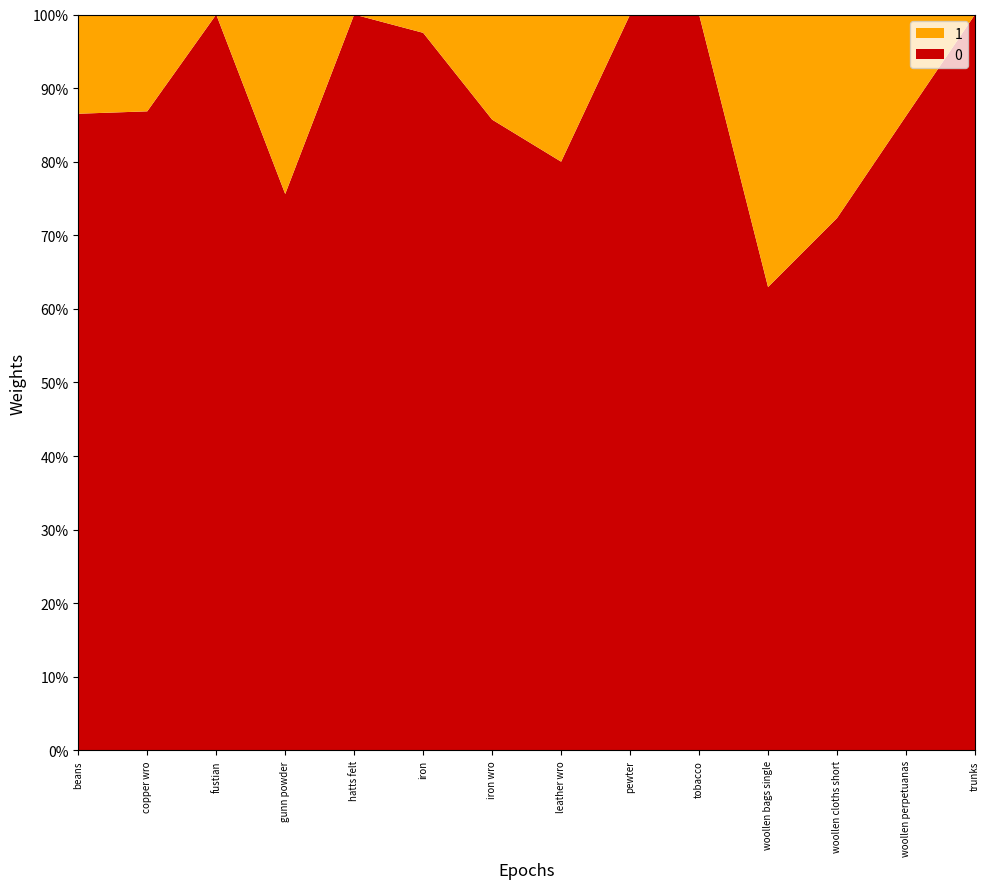

Reading left to right, extract all data points from this chart.

0: beans=77	copper wro=99	fustian=80	gunn powder=31	hatts felt=52	iron=235	iron wro=12	leather wro=64	pewter=108	tobacco=1	woollen bags single=17	woollen cloths short=34	woollen perpetuanas=100	trunks=4
1: beans=12	copper wro=15	fustian=0	gunn powder=10	hatts felt=0	iron=6	iron wro=2	leather wro=16	pewter=0	tobacco=0	woollen bags single=10	woollen cloths short=13	woollen perpetuanas=16	trunks=0